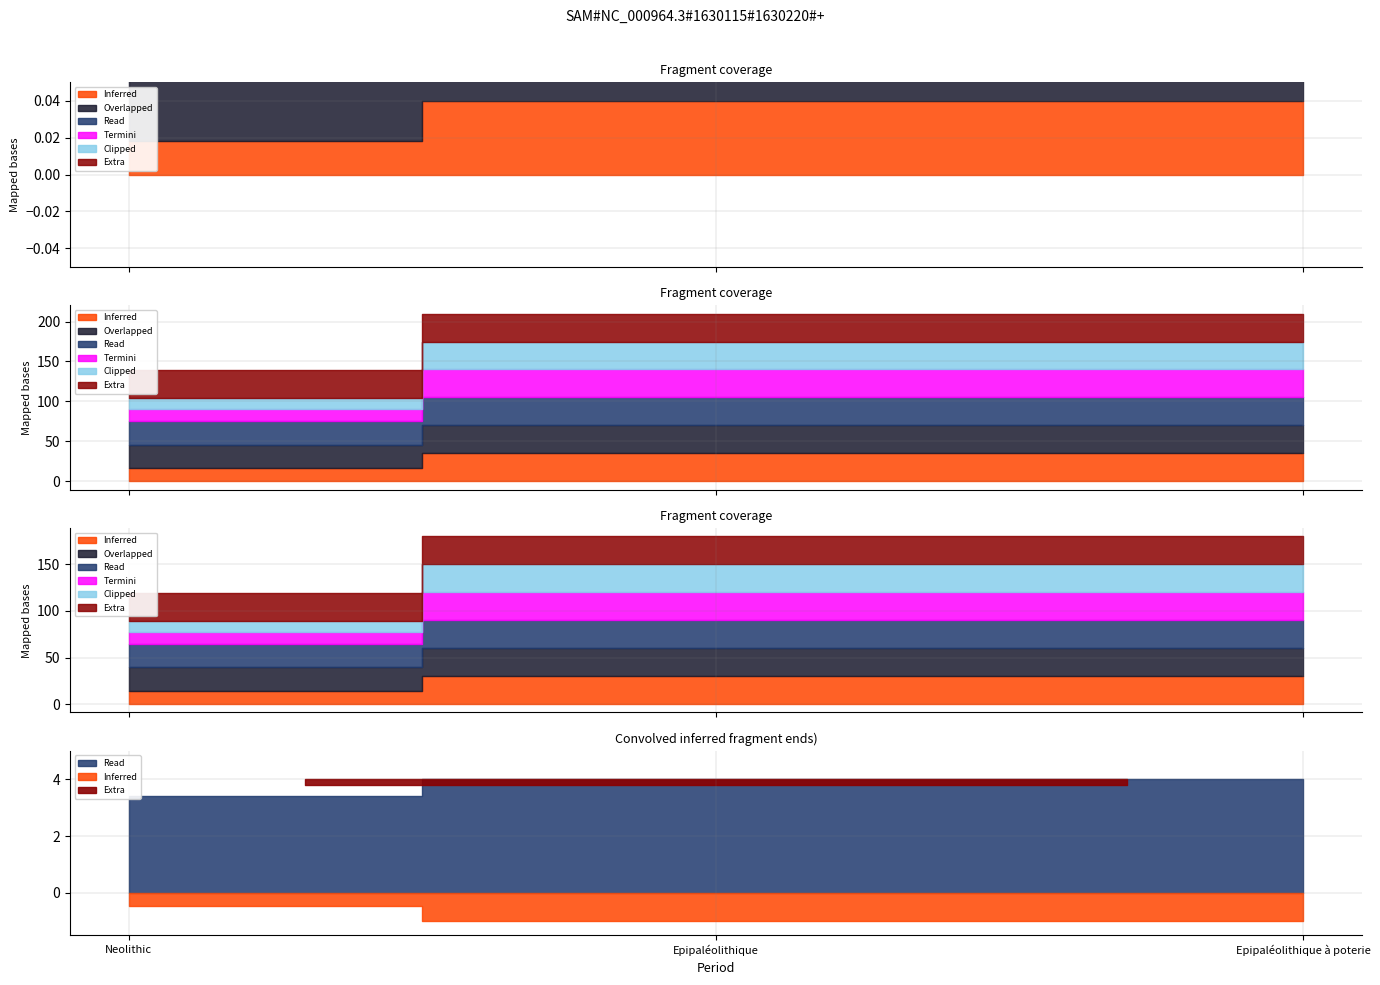

Which has a higher value, Neolithic or Epipaléolithique à poterie?

Epipaléolithique à poterie